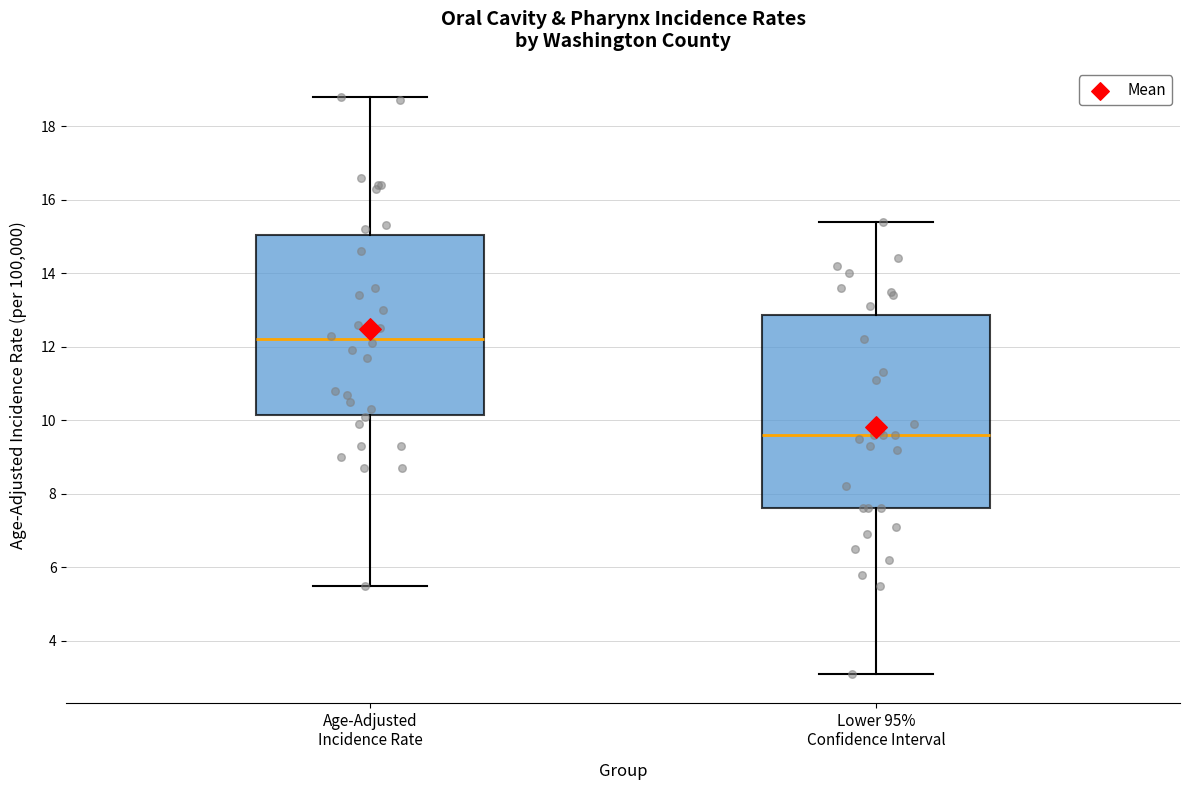

Where is the upper edge of the box for Age-Adjusted Incidence Rate on the y-axis? The values are not printed on the chart, so give them approximately, as read against the axis.

15.0